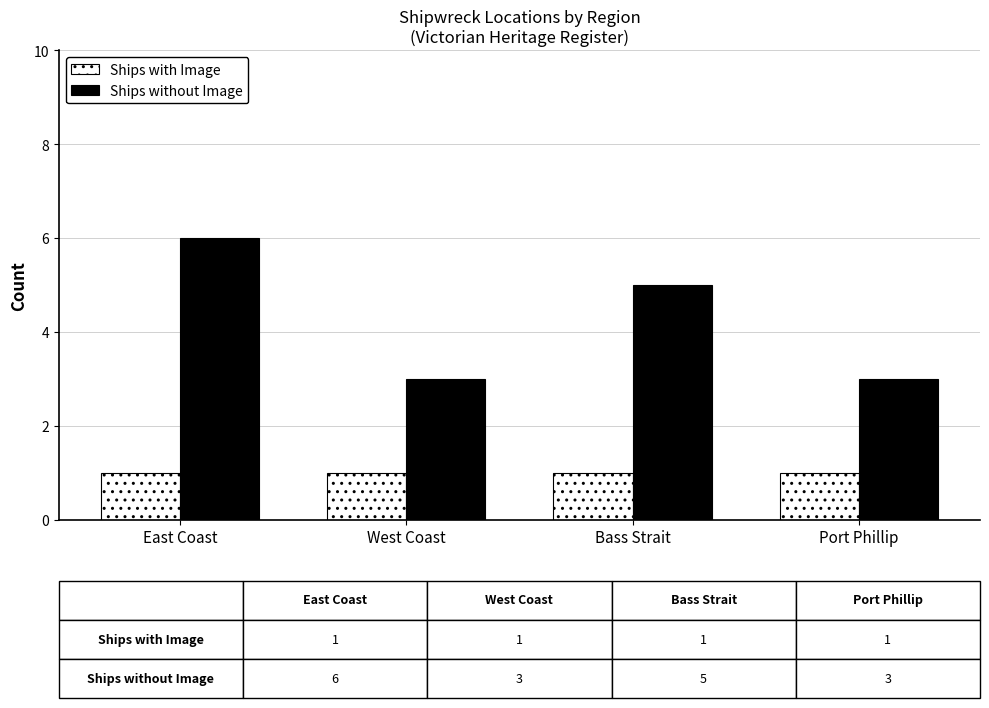

What is the total value across all series at Port Phillip?

4